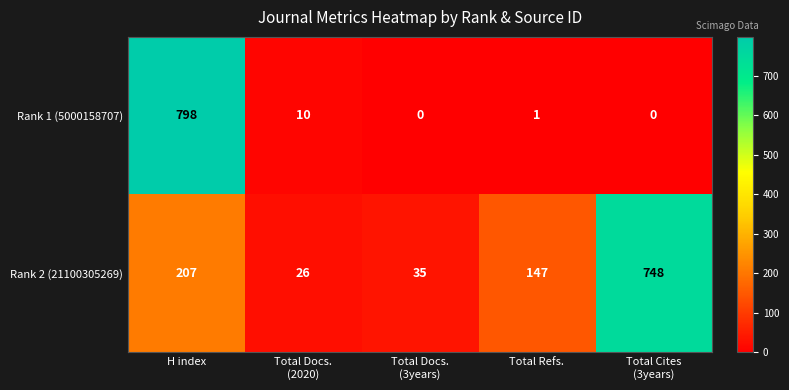

Which series has the largest range (max minus min)?

Rank 1 (5000158707)